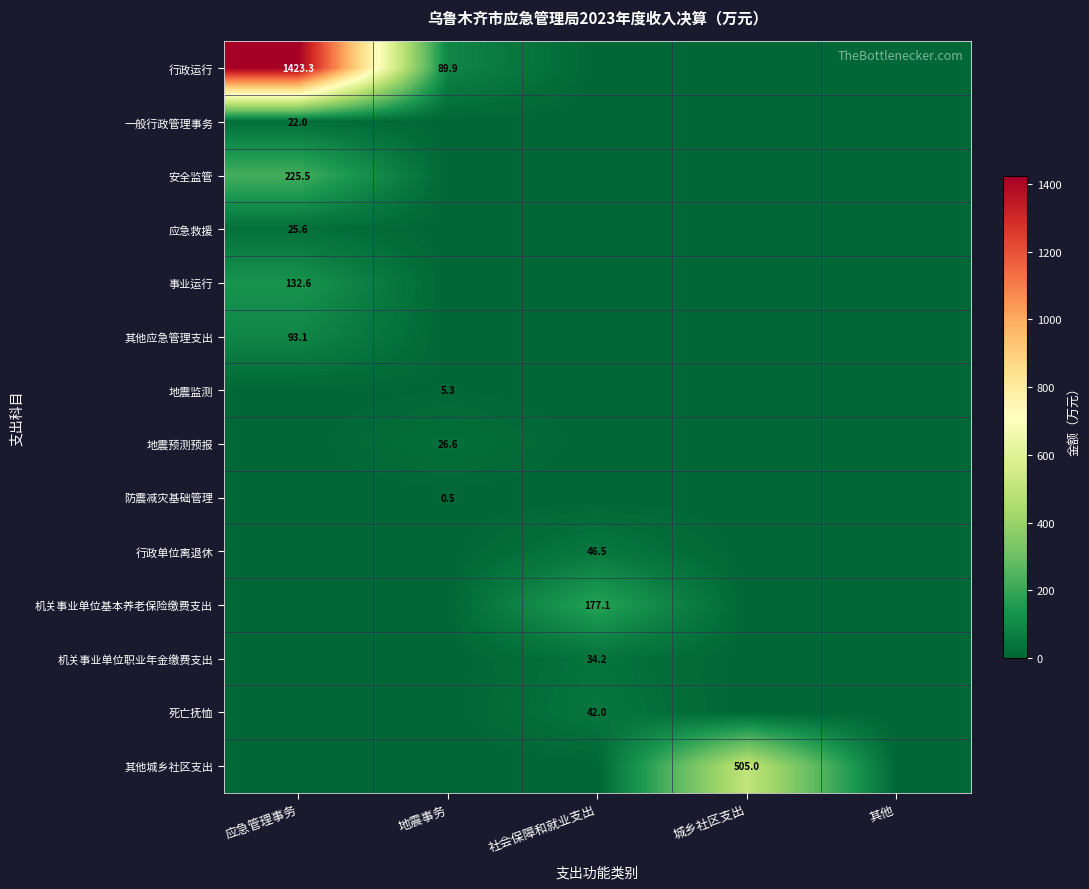

Is it true that 一般行政管理事务 equals 5.4 at 应急管理事务?

False